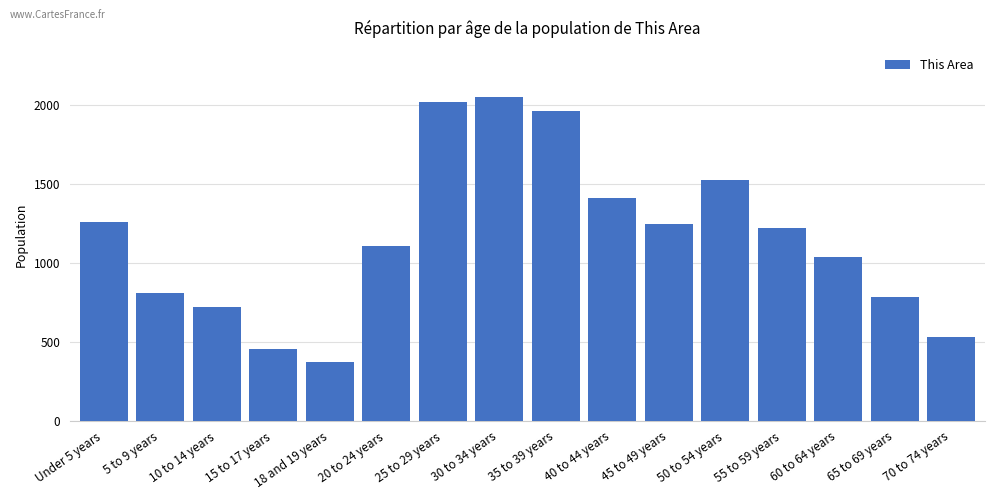

Reading left to right, transcribe all the data shown in this chart.

1256	808	717	456	370	1108	2015	2052	1960	1409	1244	1526	1218	1035	785	528